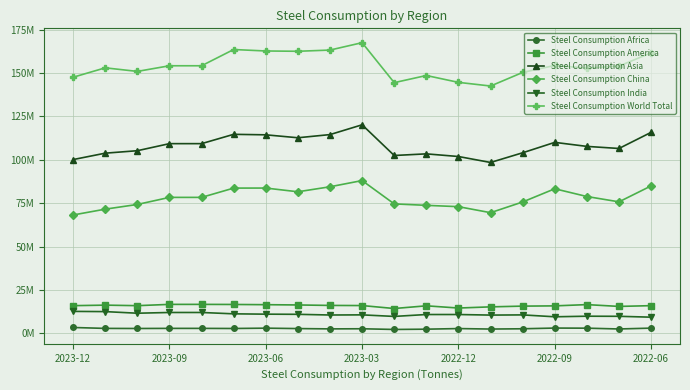

True or false: Steel Consumption China and Steel Consumption Africa intersect in this chart.

False